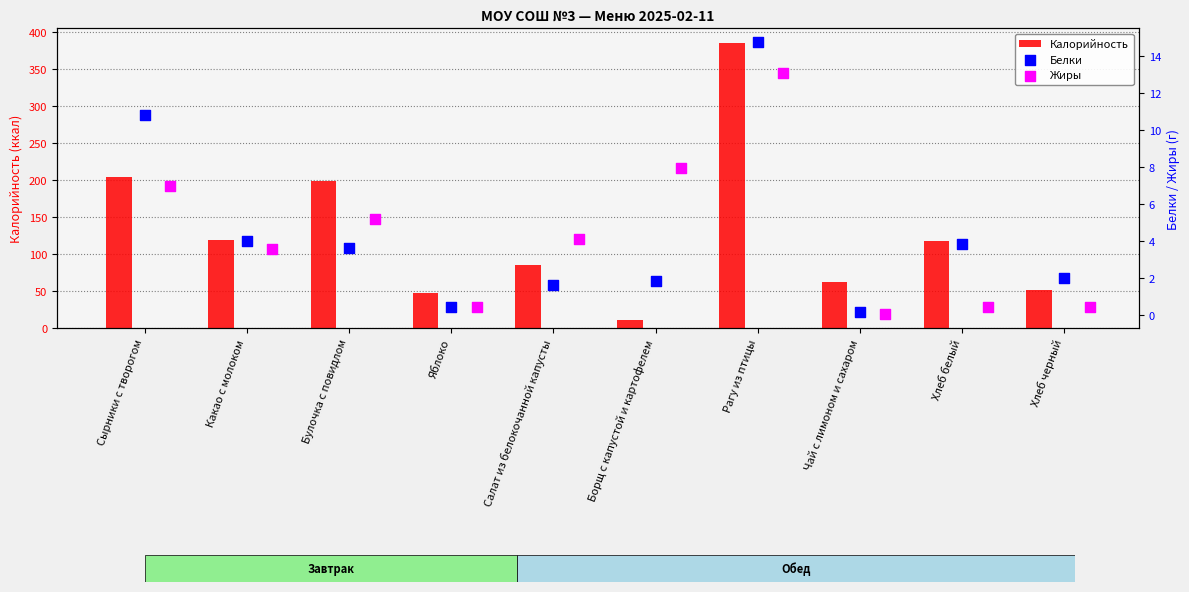

What is the difference between the maximum and minimum values in the Калорийность series?

375.2